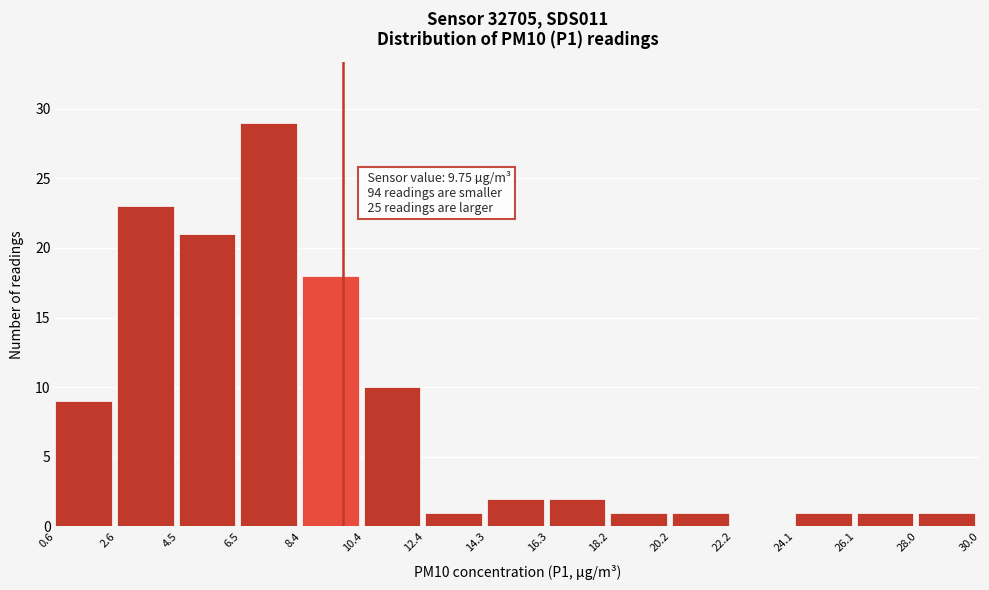

Which range on the x-axis has the tallest bar?

6.5 to 8.4